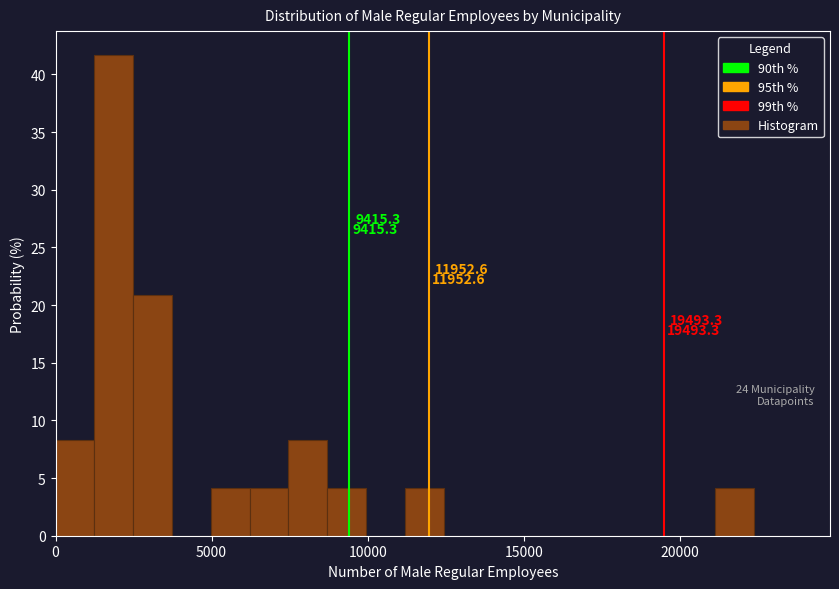

Around what value on the x-axis is the tallest bar? Give the approximate position of its centre, as read against the axis.

2000